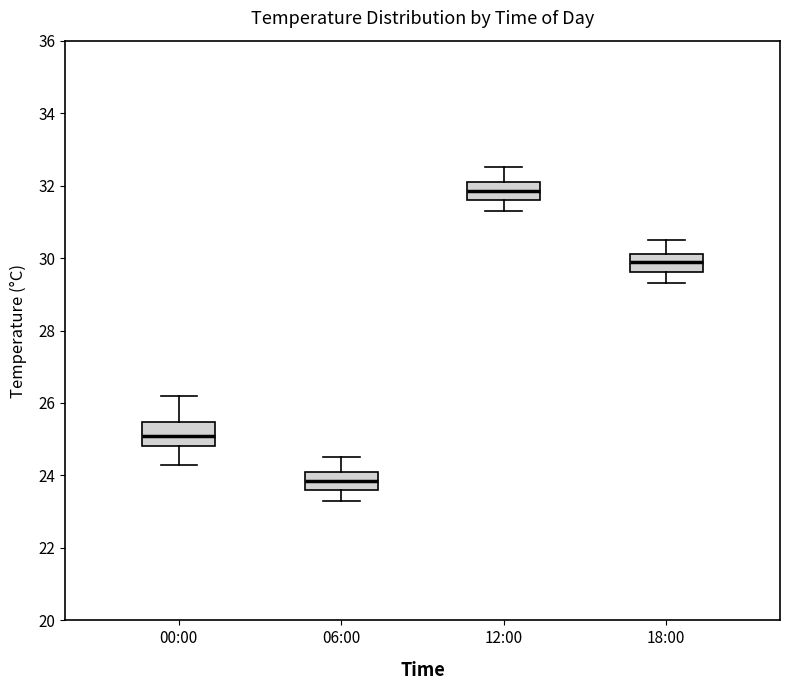

Which box's median line is the highest?

12:00